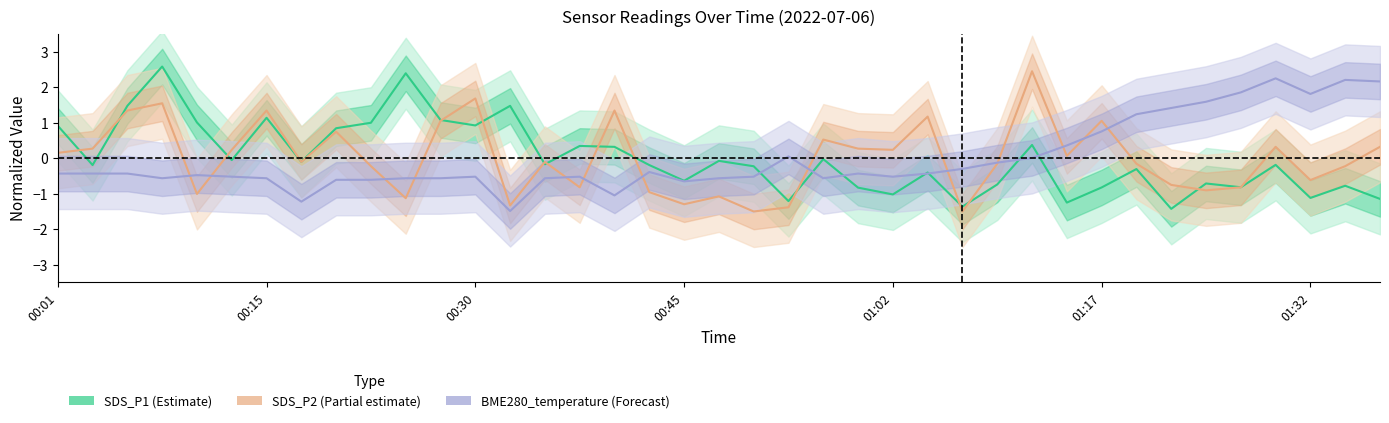

At which category does the chart reach its minimum across all series?

00:50